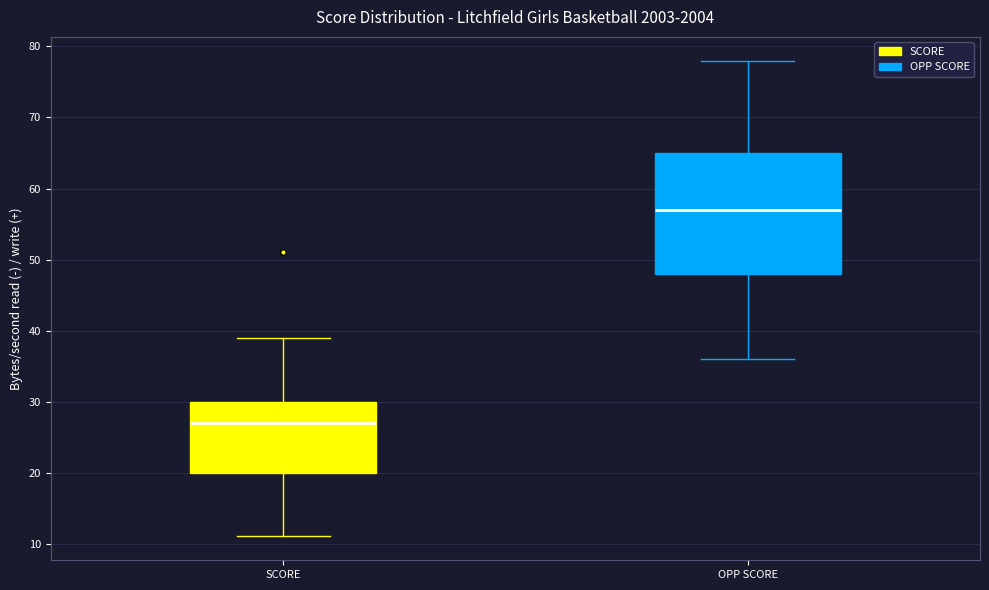

Where does the median line of the box for OPP SCORE sit on the y-axis? The values are not printed on the chart, so give them approximately, as read against the axis.

57